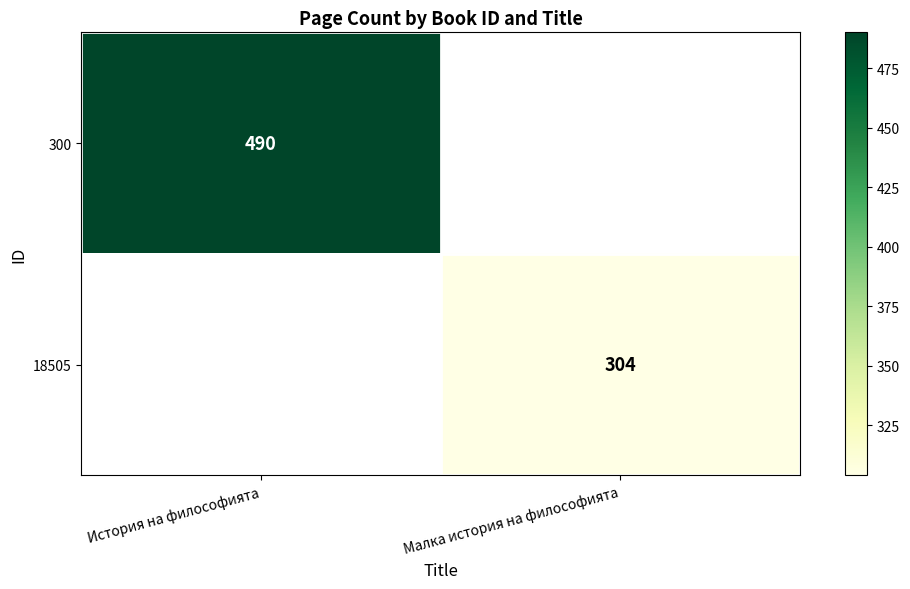

Is it true that 18505 equals 304 at Малка история на философията?

True